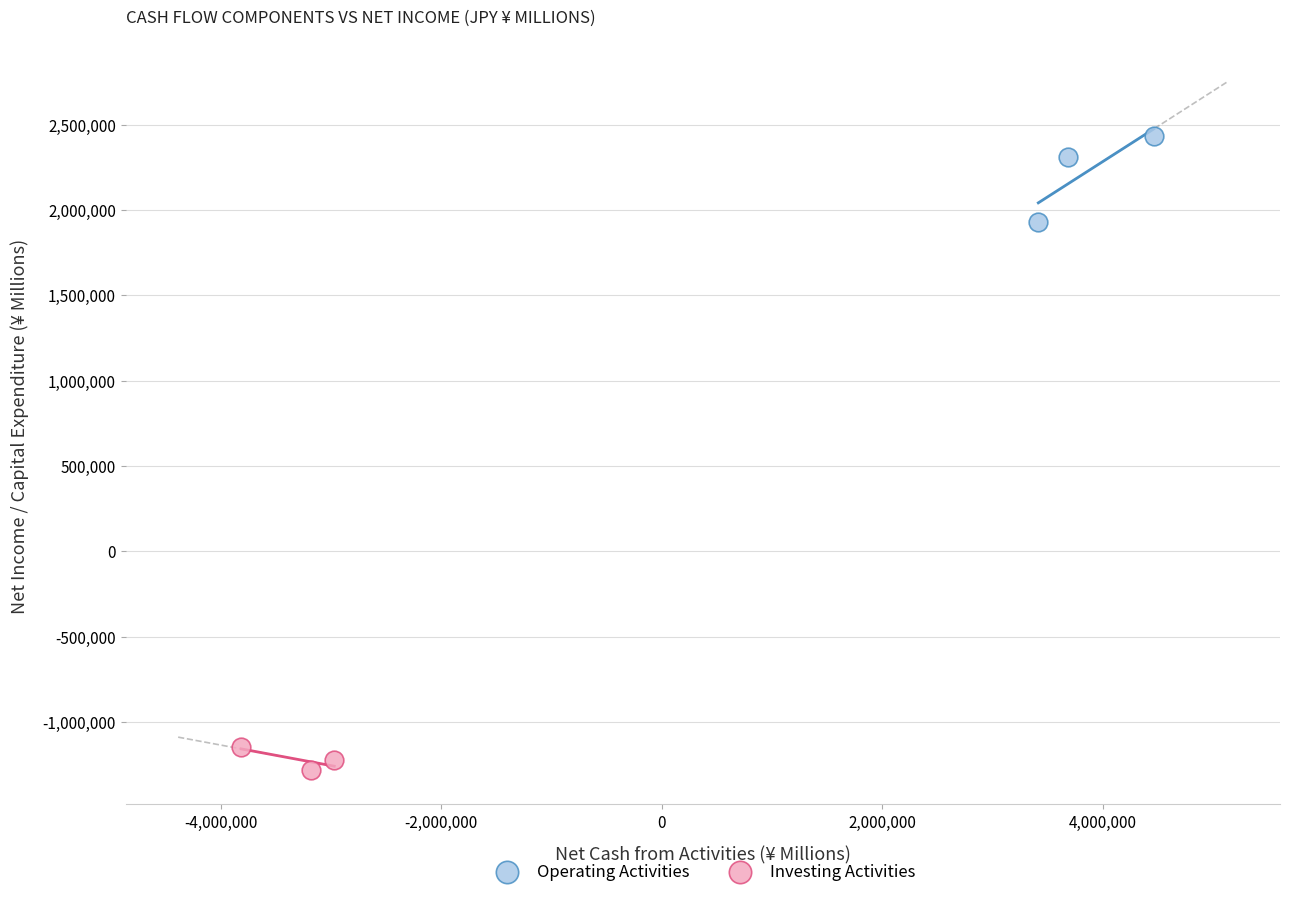

Which series has the widest spread of Y values?

Operating Activities